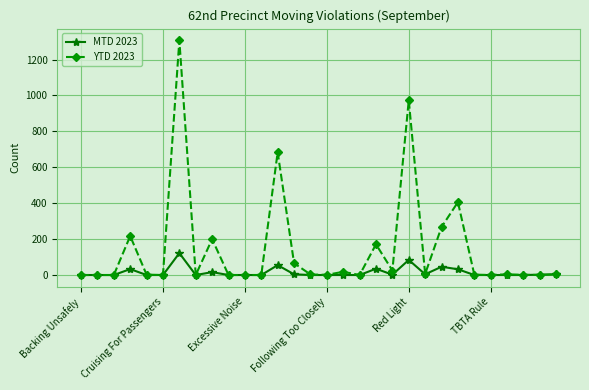

Which series has the largest range (max minus min)?

YTD 2023